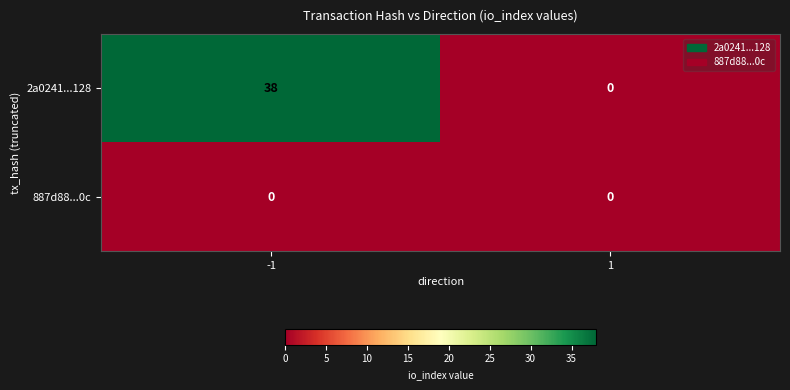

Reading right to left, transcribe all the data shown in this chart.

2a0241...128: 1=0	-1=38
887d88...0c: 1=0	-1=0